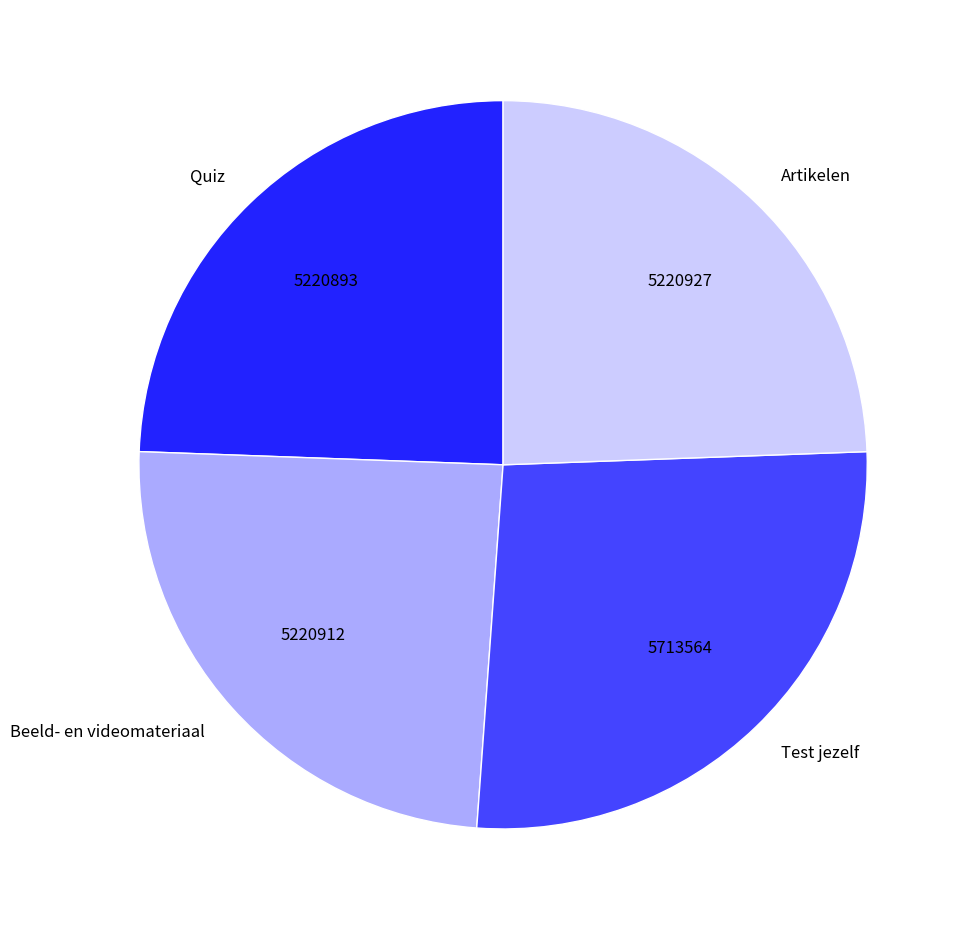

Is it true that Test jezelf is 19% of the pie?

False